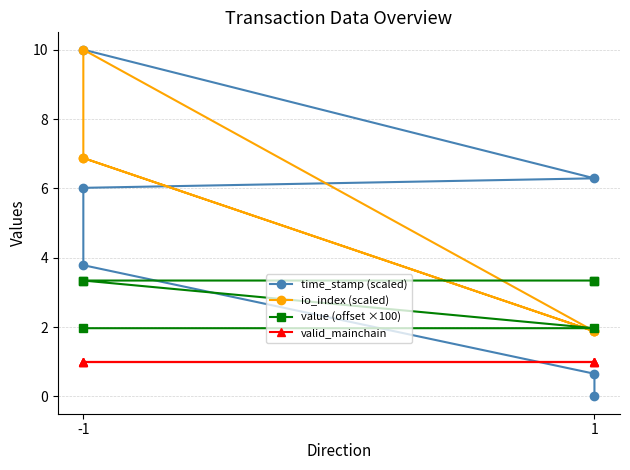

What are all the series names shown in the legend?

time_stamp (scaled), io_index (scaled), value (offset ×100), valid_mainchain